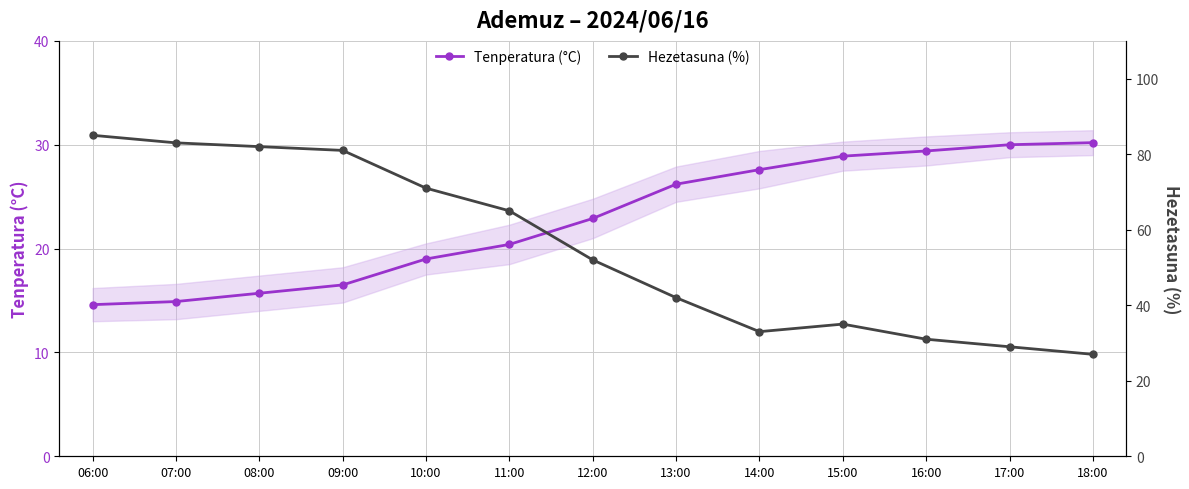

What is the label of the 12th point from the left?

17:00